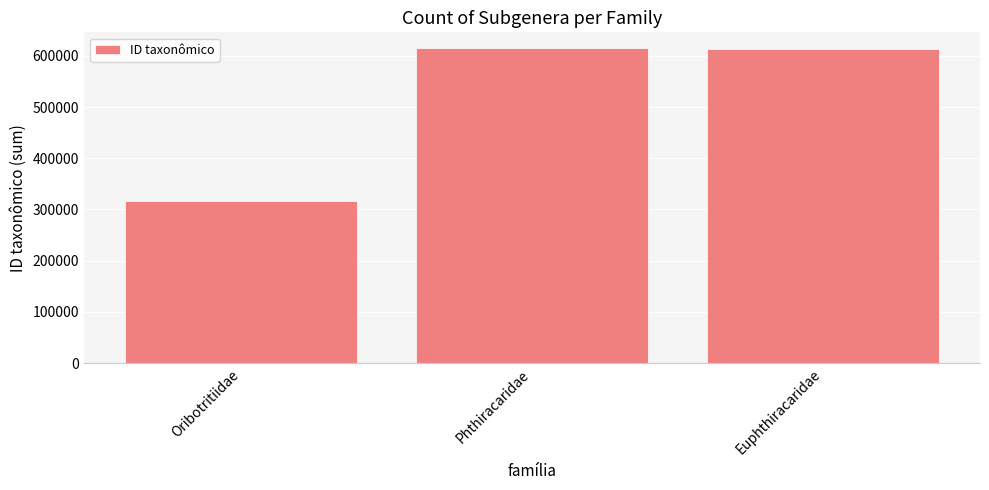

How many series are shown in this chart?

1